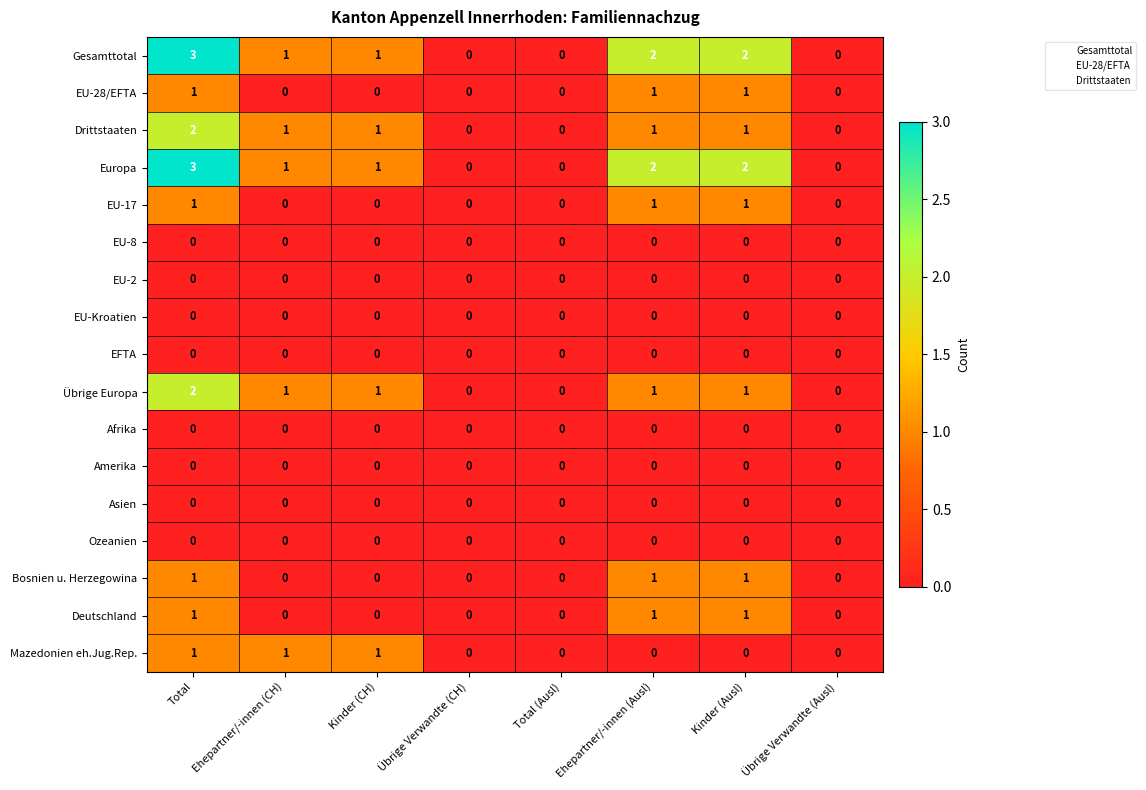

What is the difference between the highest and lowest values at Total?

3